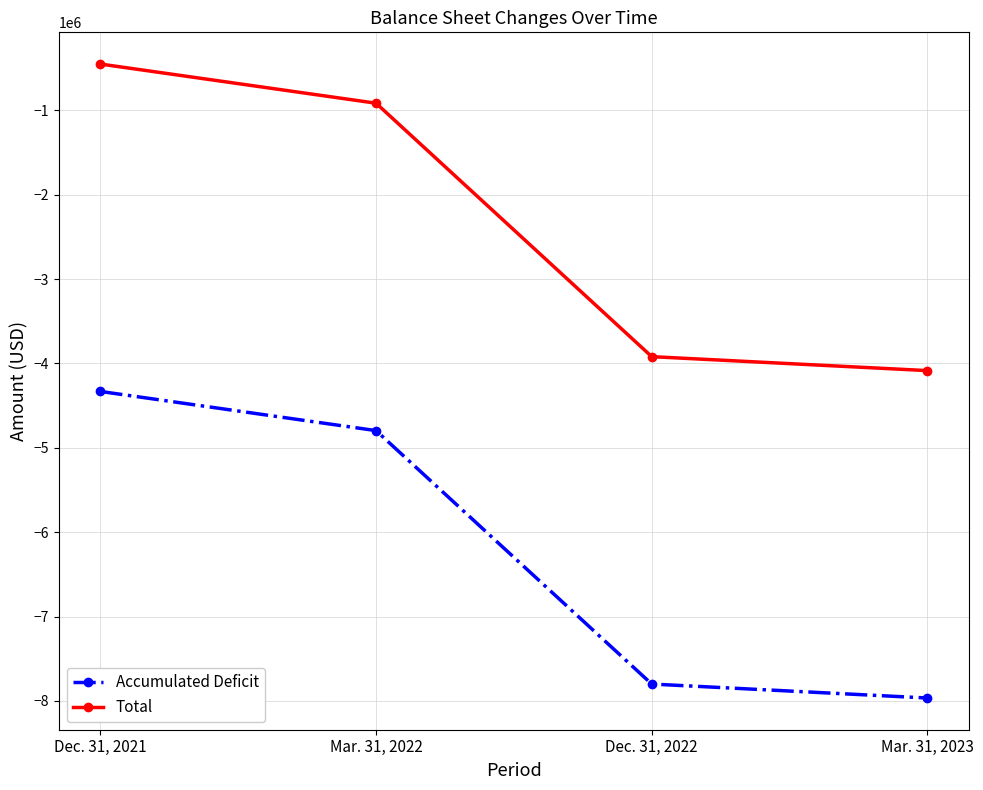

What is the total value across all series at Mar. 31, 2022?

-5712760